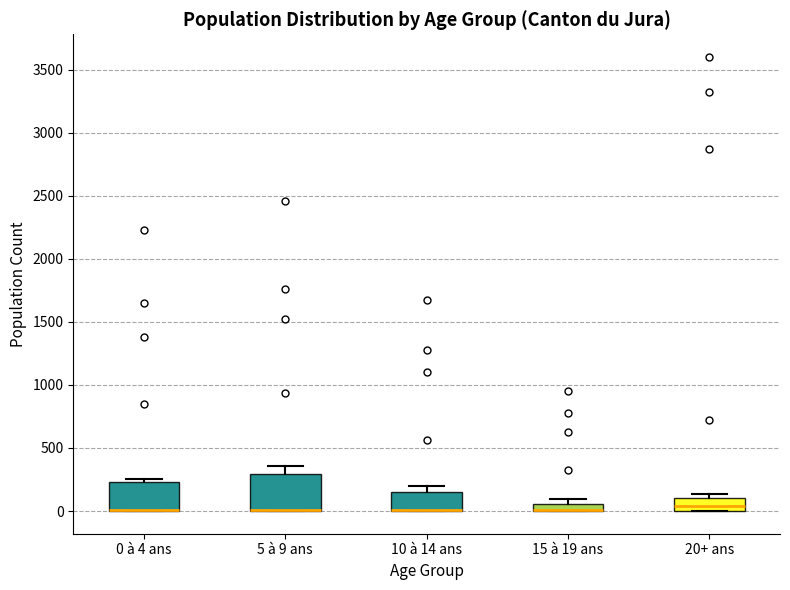

Where is the upper edge of the box for 0 à 4 ans on the y-axis? The values are not printed on the chart, so give them approximately, as read against the axis.

250